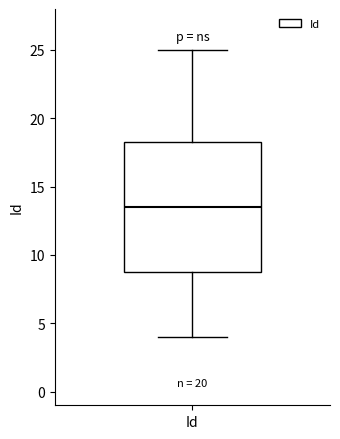

Transcribe this box plot: give where the median line is, the range the box spans, and where the two whiskers end, as read against the y-axis. The values are not printed on the chart, so give them approximately, as read against the axis.

median 13.5, box 9.0 to 18.5, whiskers 4.0 to 25.0